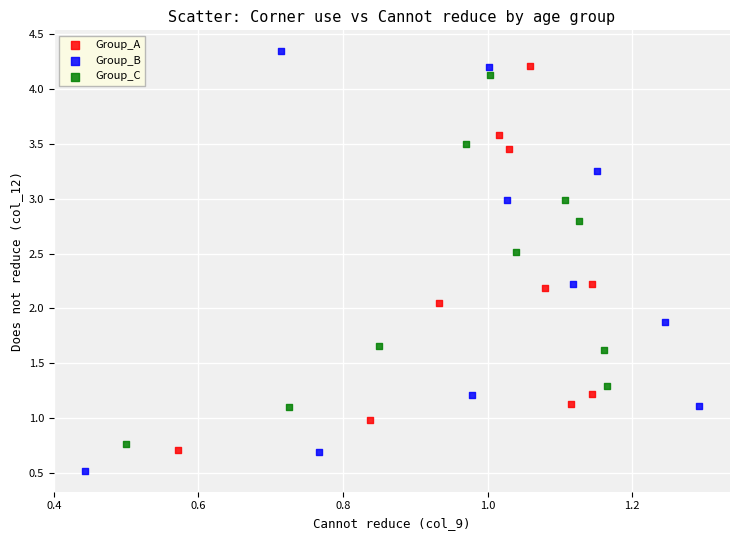

Which series has the largest Y range (max minus min)?

Group_B